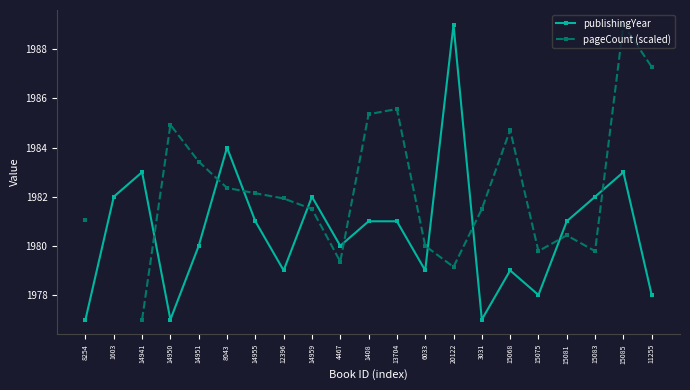

Count the number of categories in the chart.

21